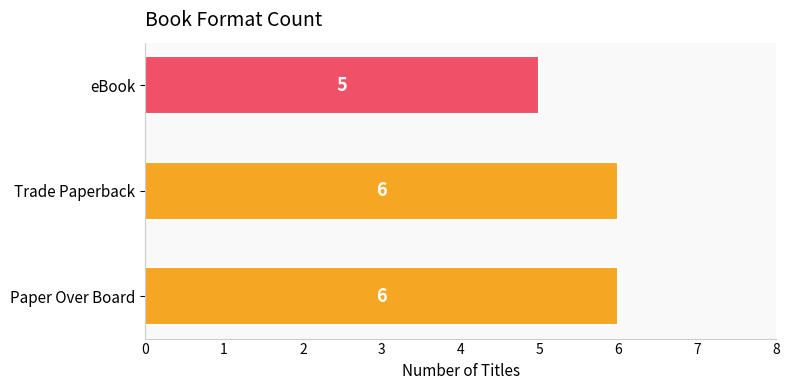

How many bars are there in total?

3